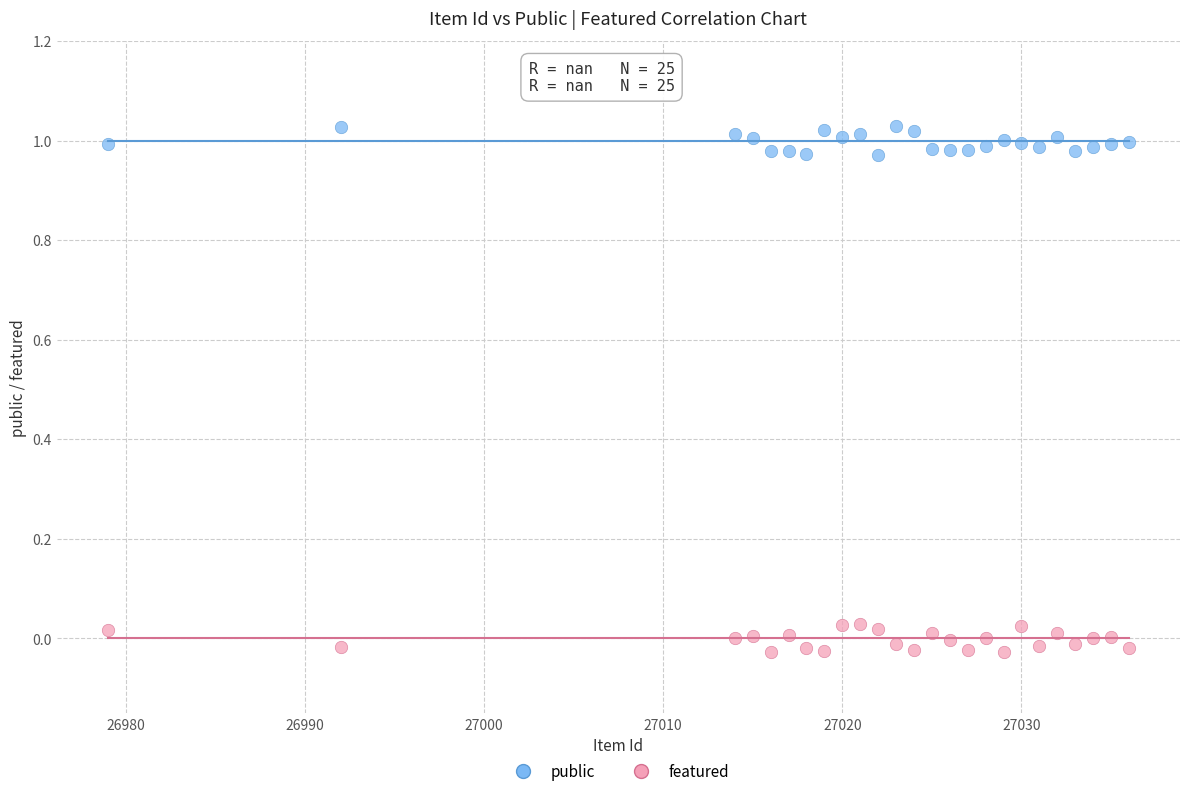

What is the X range (max minus min) for the scatter plot?

57.0